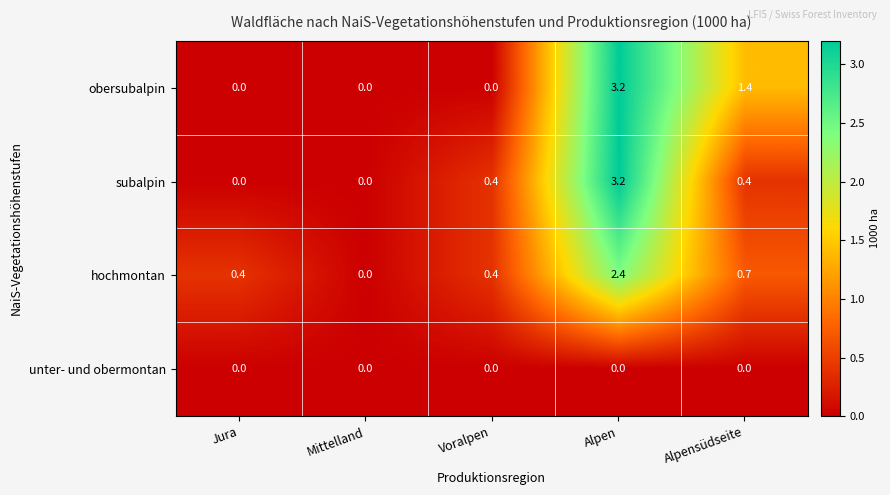

The subalpin series shows 0.4 at Voralpen. True or false?

True